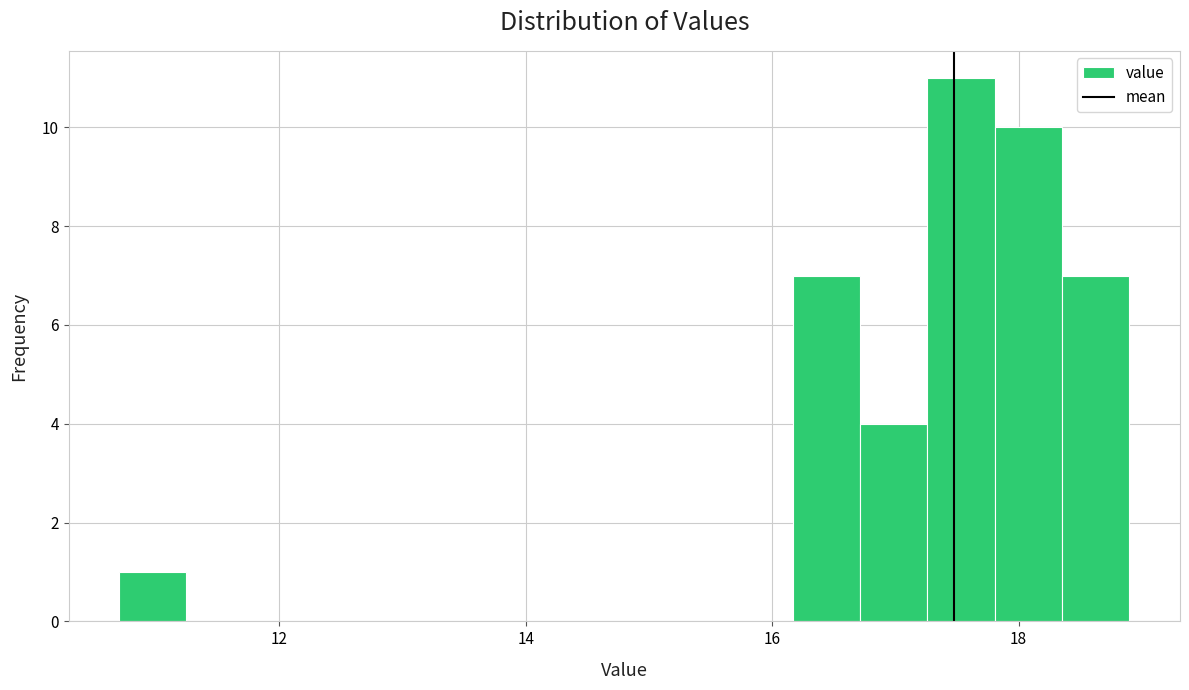

Around what value on the x-axis is the tallest bar? Give the approximate position of its centre, as read against the axis.

17.6